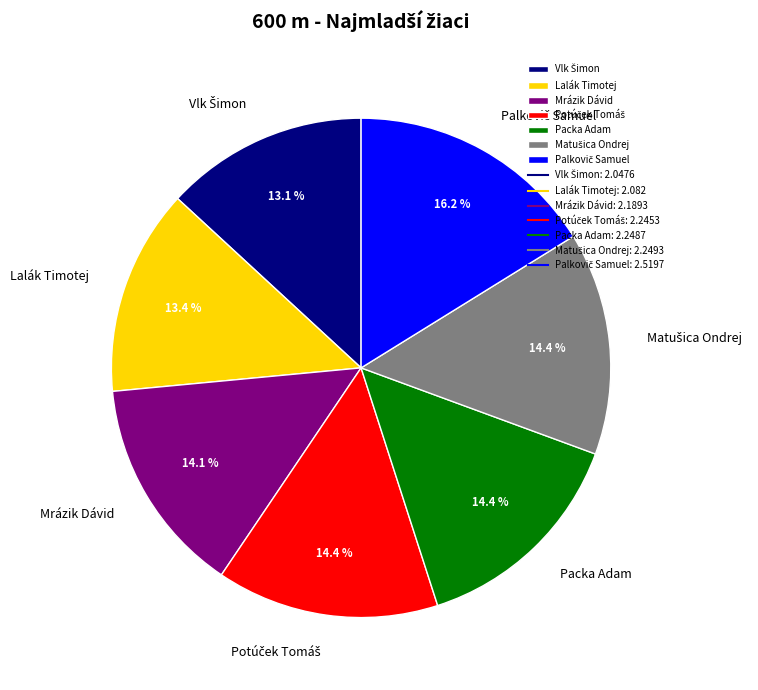

To the nearest percent, what is the difference between the largest and smallest slice percentages?

3%